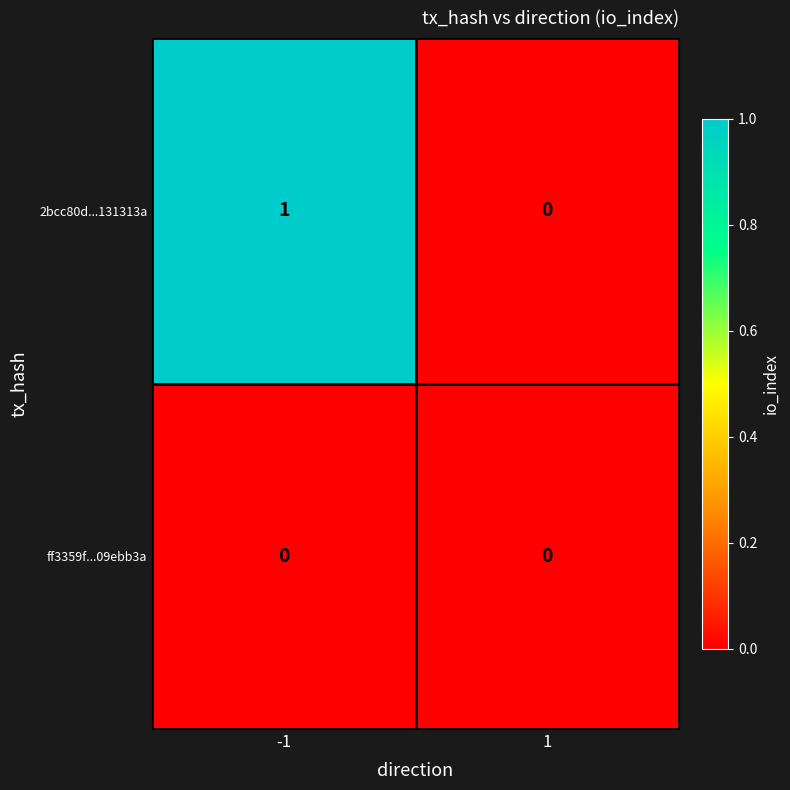

Between -1 and 1, which series saw the biggest shift?

2bcc80d...131313a